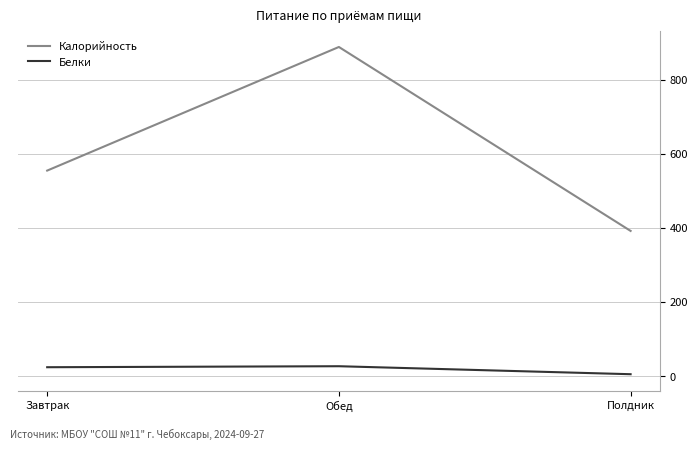

What position from the right is Полдник?

1